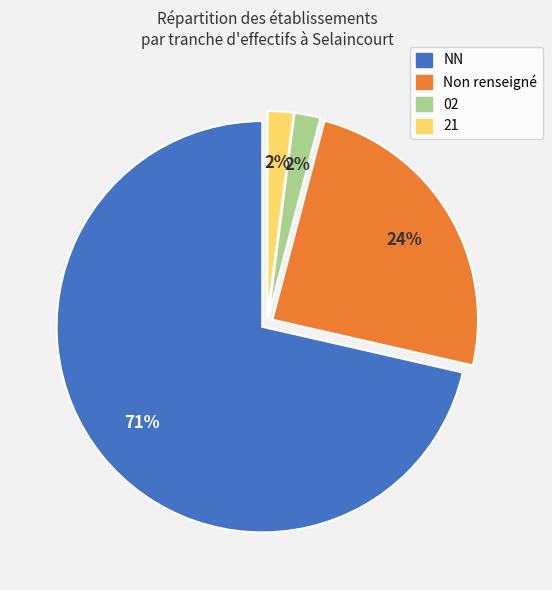

Count the number of slices in the pie.

4